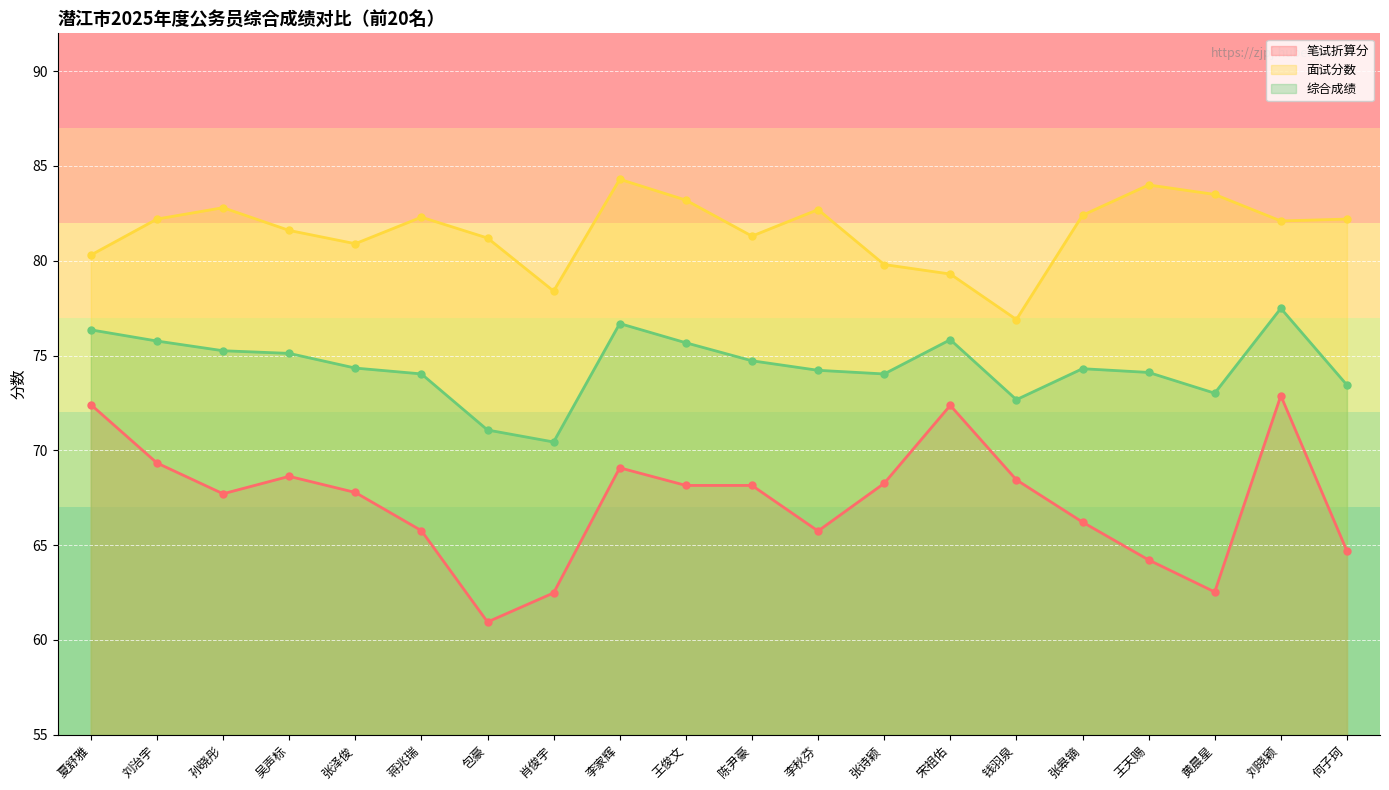

At which category is the sum across all series the highest?

刘晓颖